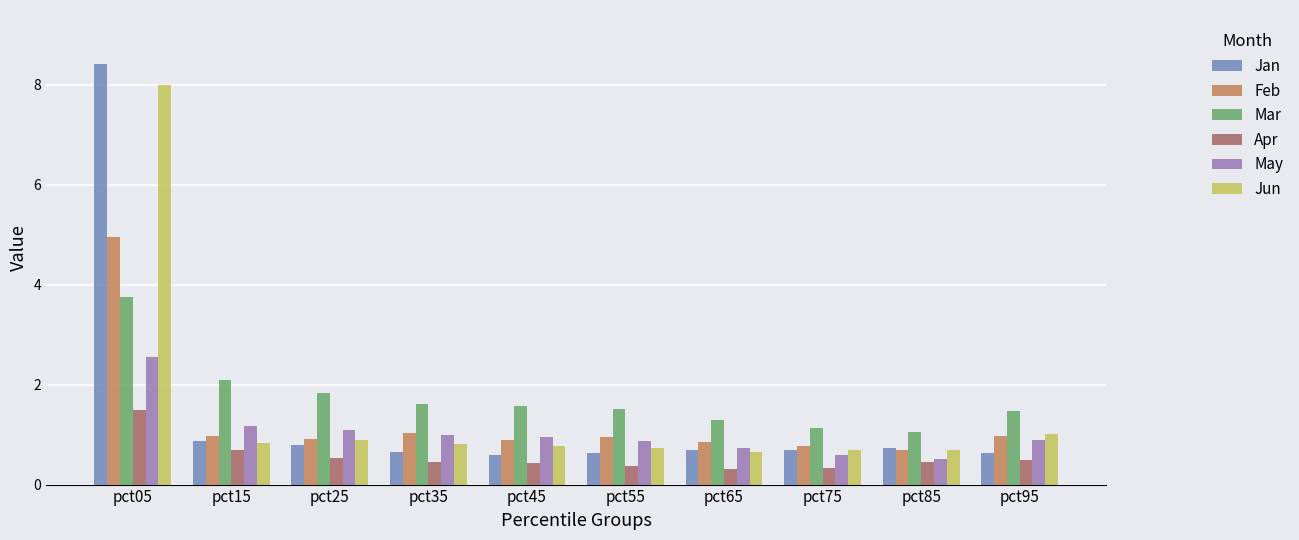

What is the highest value of the Jan series?

8.4